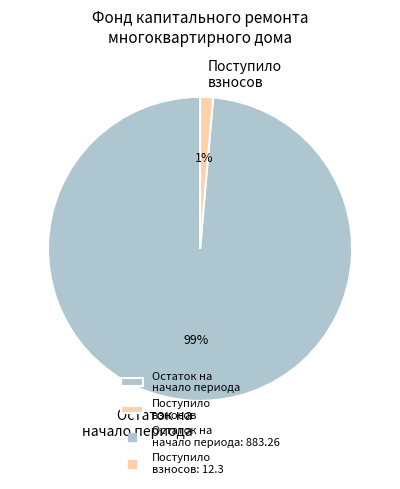

The Остаток на начало периода slice represents 99% of the pie. True or false?

True